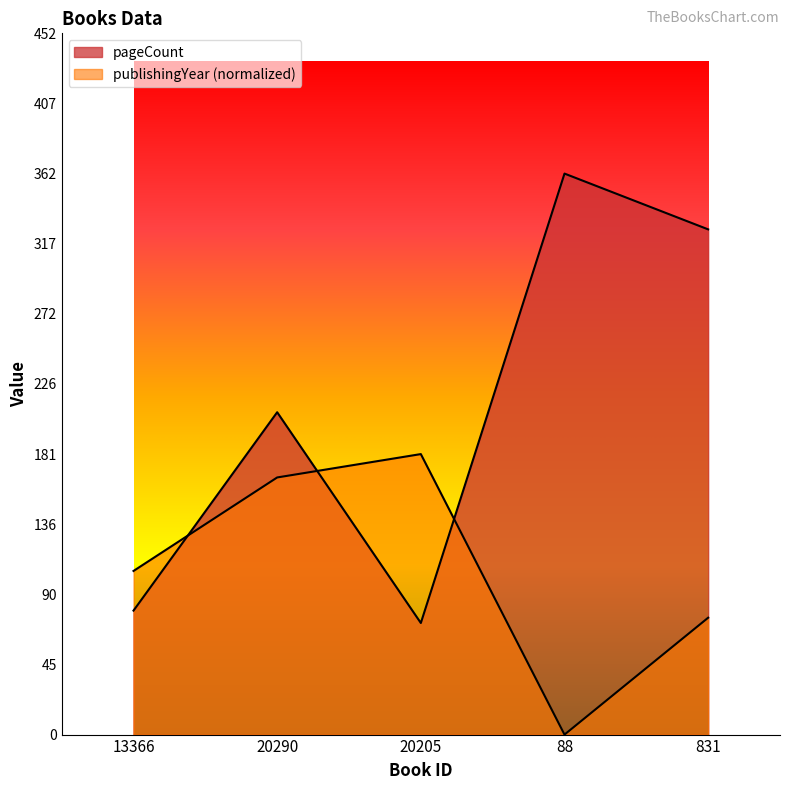

What is the greatest value displayed?

362.0